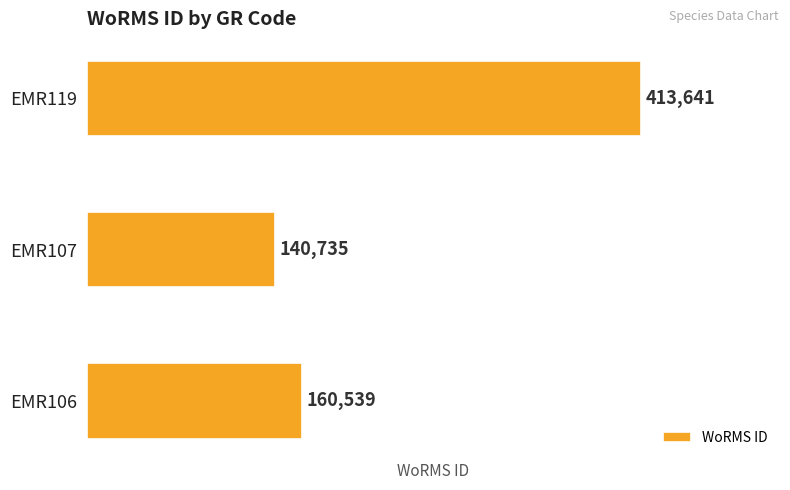

Rank the categories by value from lowest to highest.

EMR107, EMR106, EMR119